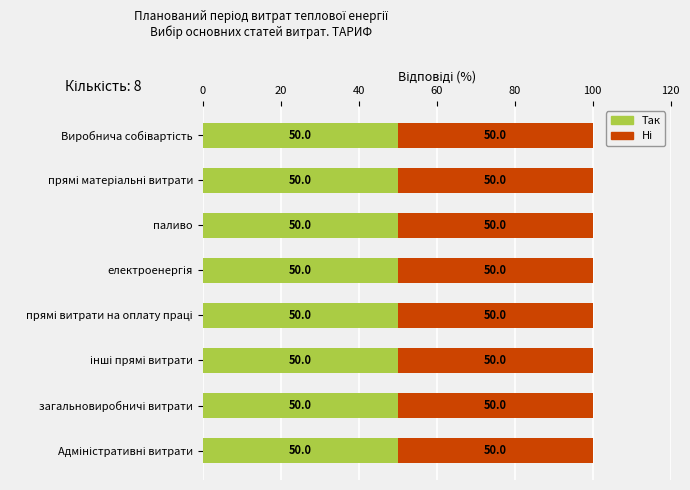

Which series has the largest total across all categories?

Так